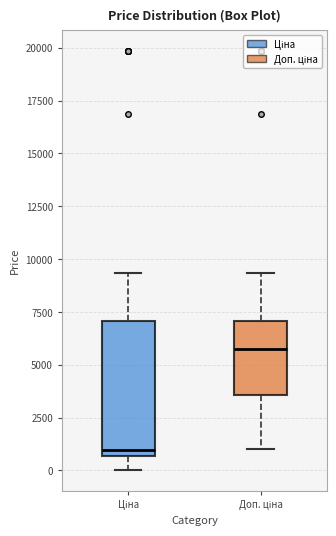

Where does the lower whisker of the box for Ціна end on the y-axis? The values are not printed on the chart, so give them approximately, as read against the axis.

0